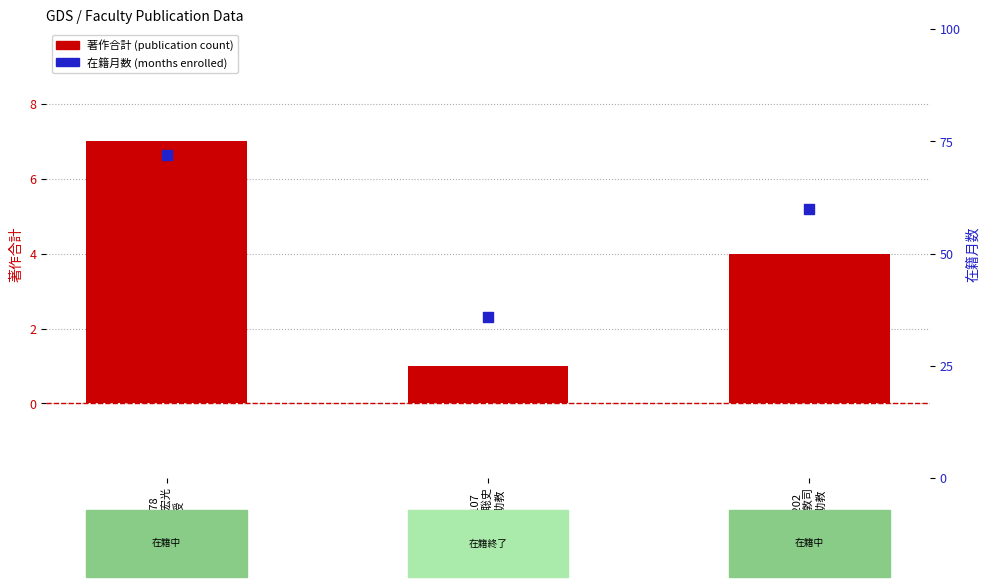

Which series contains the lowest Y value?

著作合計 (publication count)